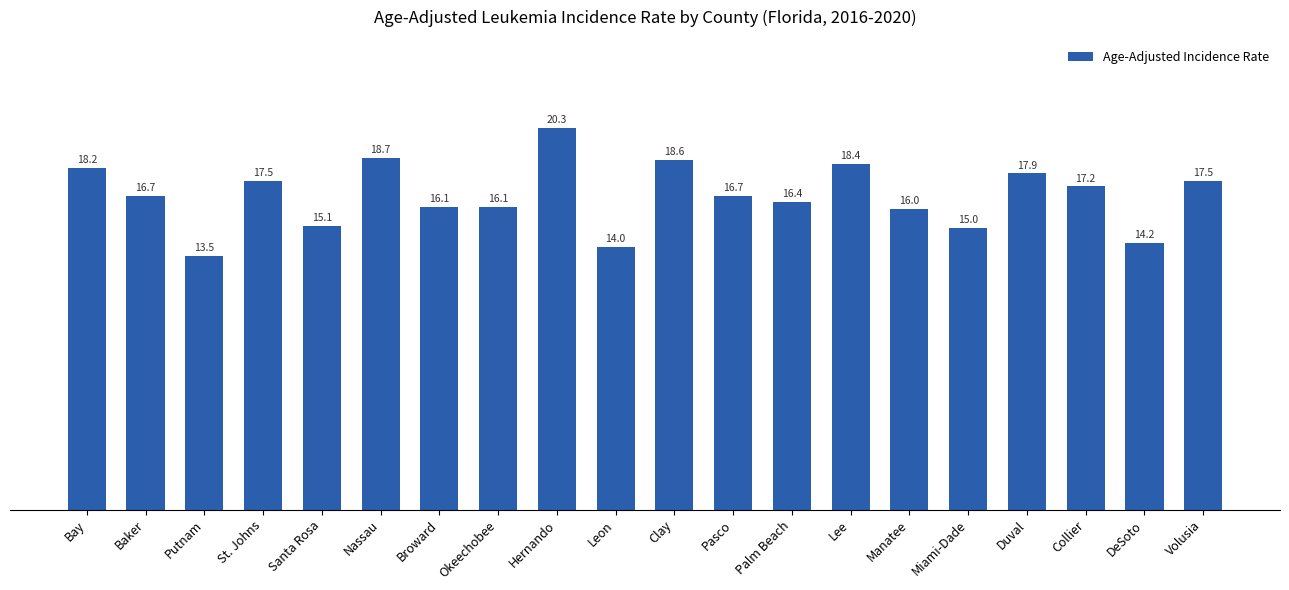

What is the difference between the second highest and second lowest values?

4.7